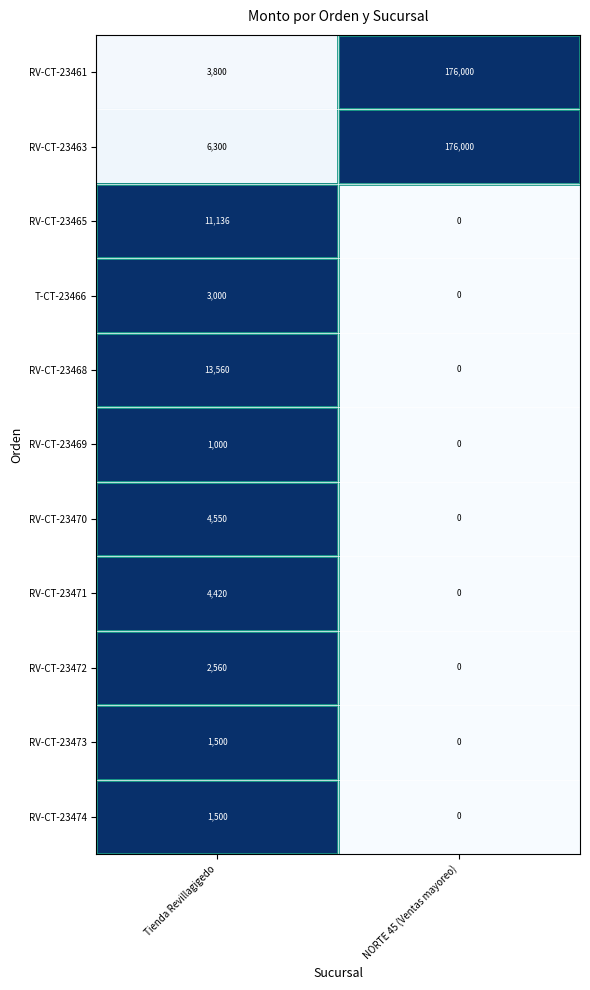

Between Tienda Revillagigedo and NORTE 45 (Ventas mayoreo), which series saw the biggest shift?

RV-CT-23461